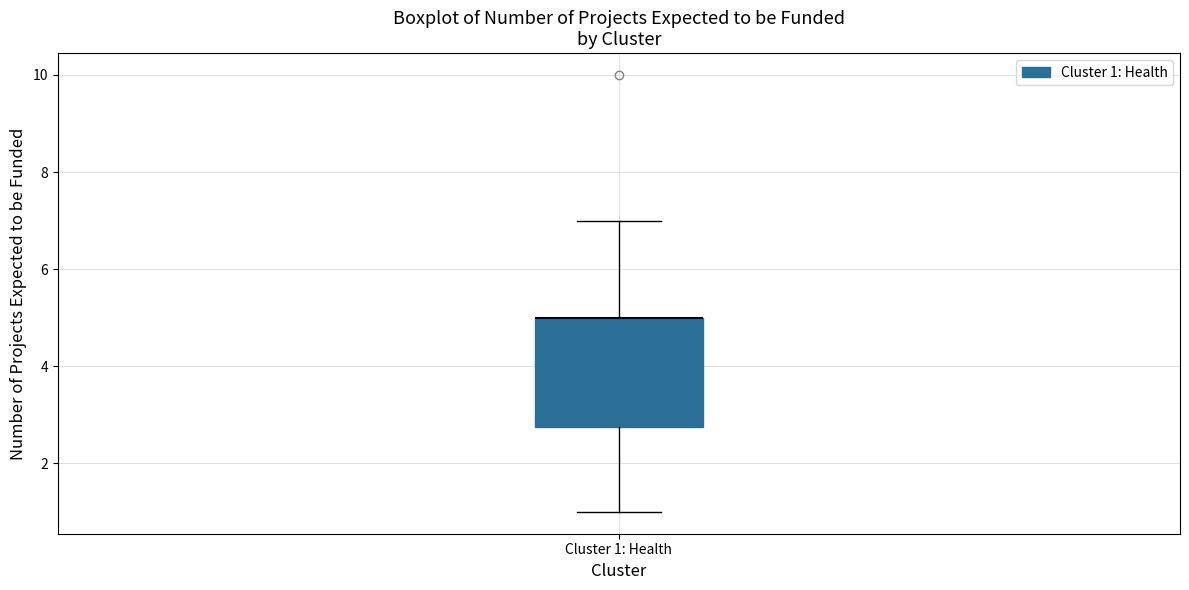

Transcribe this box plot: give where the median line is, the range the box spans, and where the two whiskers end, as read against the y-axis. The values are not printed on the chart, so give them approximately, as read against the axis.

median 5.0 (drawn on the box's upper edge), box 2.8 to 5.0, whiskers 1.0 to 7.0